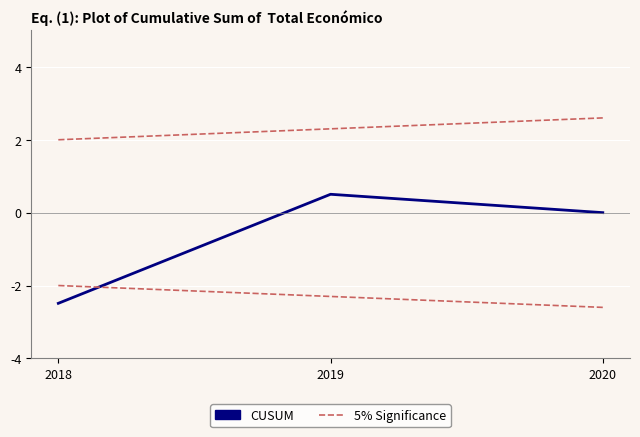

List the labels in order of 5% Significance value, largest first.

2020, 2019, 2018